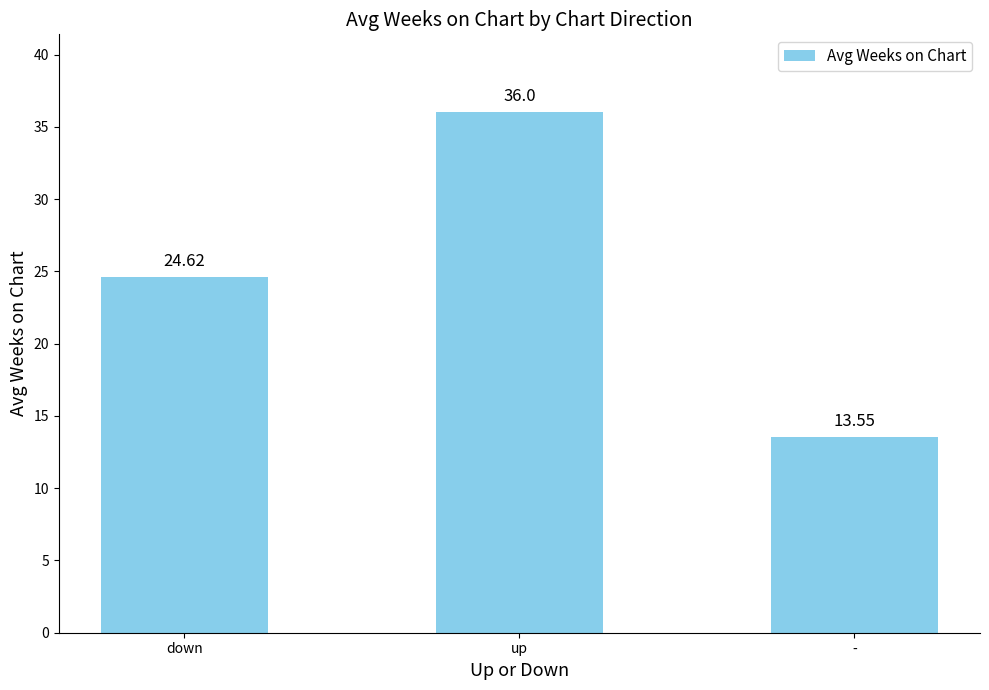

True or false: the data shows 35.5 at down.

False